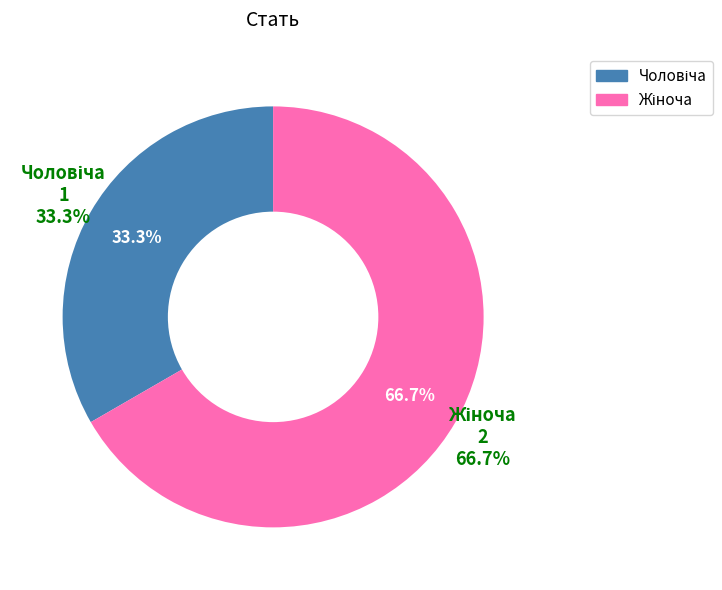

Is there any slice that represents more than half of the pie?

Yes